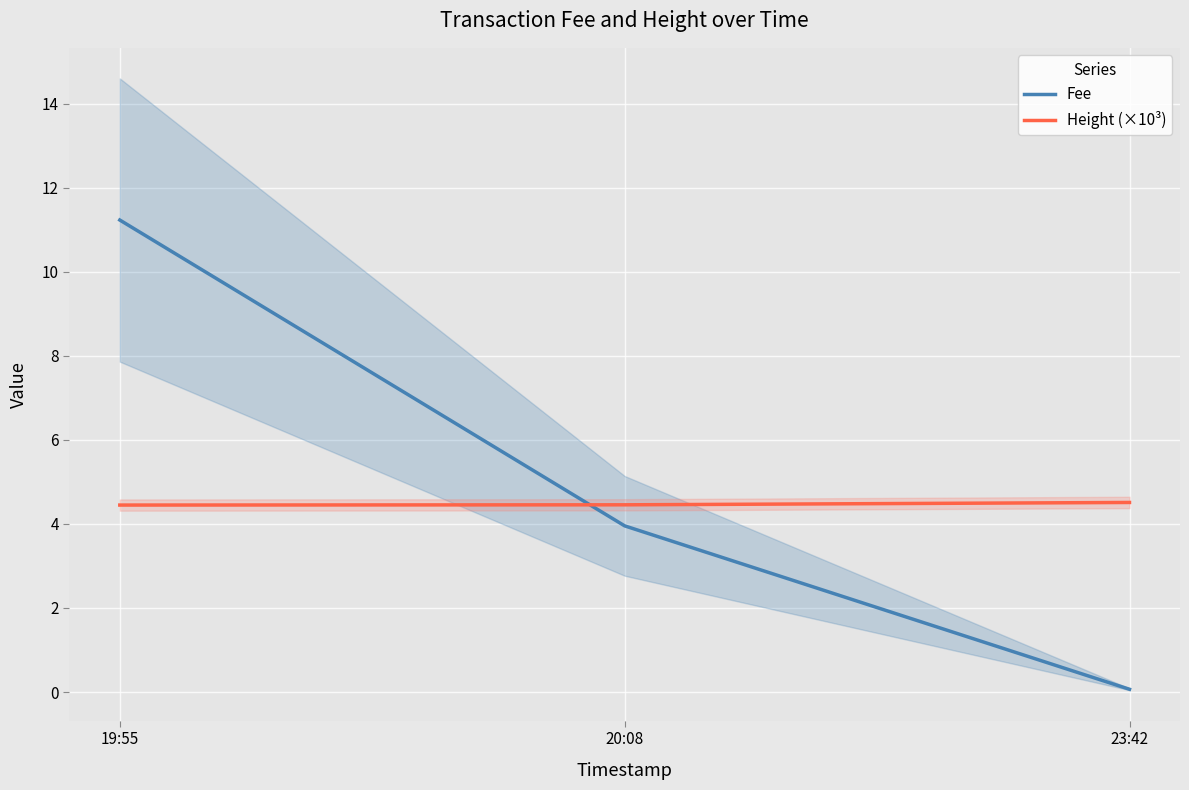

What is the average value of the Height (×10³) series?

4.5